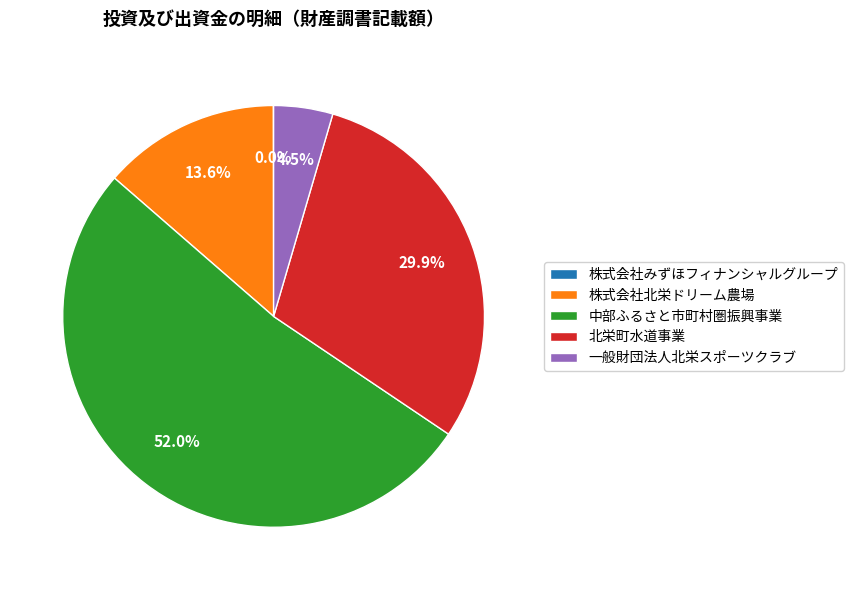

To the nearest percent, what portion does 株式会社北栄ドリーム農場 represent?

14%